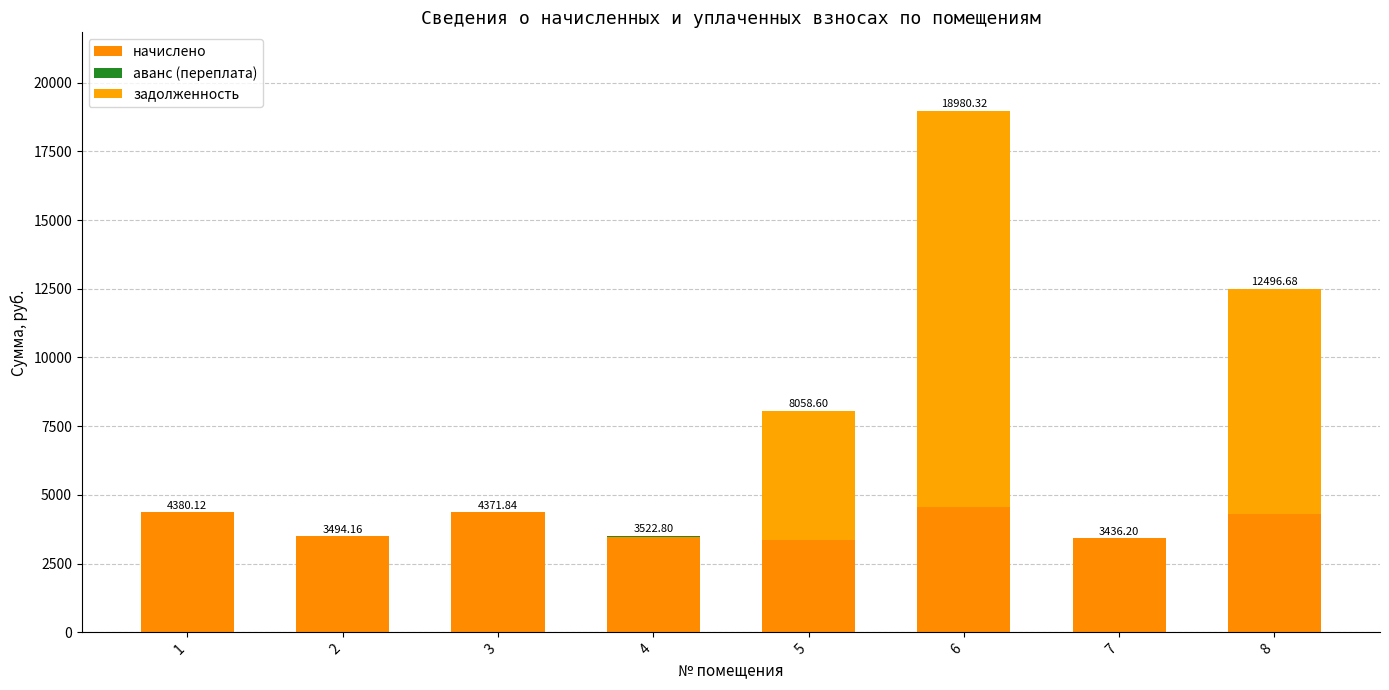

At which label is начислено closest to 3957?

8